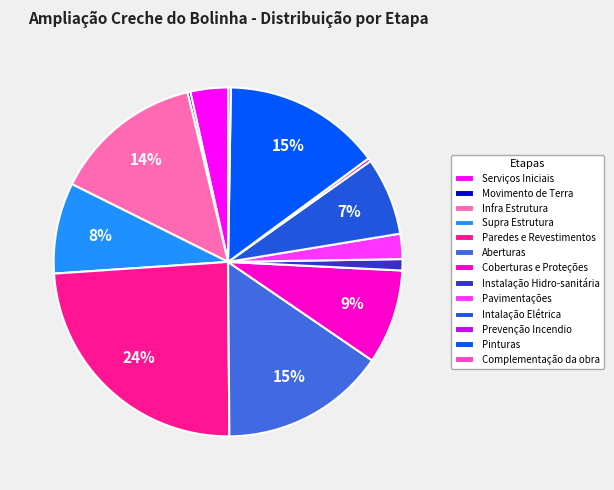

To the nearest percent, what is the average slice percentage?

8%